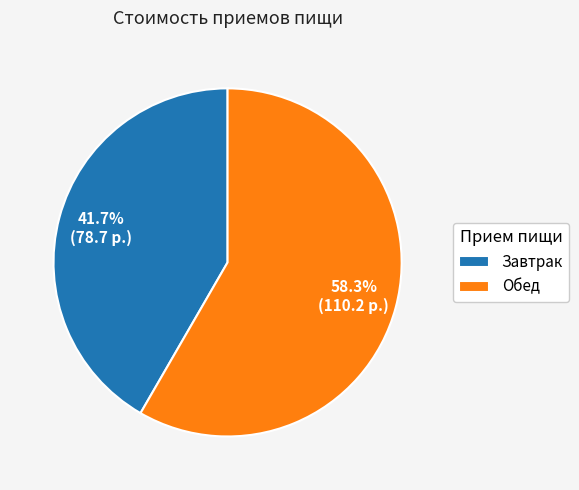

What is the ratio of the value at Завтрак to the value at Обед?

0.7